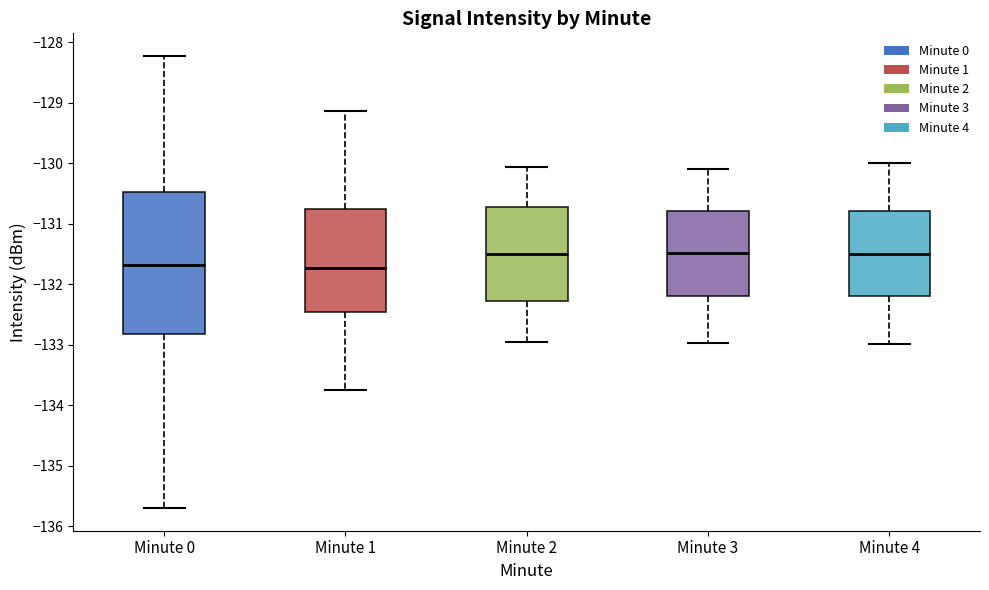

Which box is the tallest, from its lower edge to its upper edge?

Minute 0